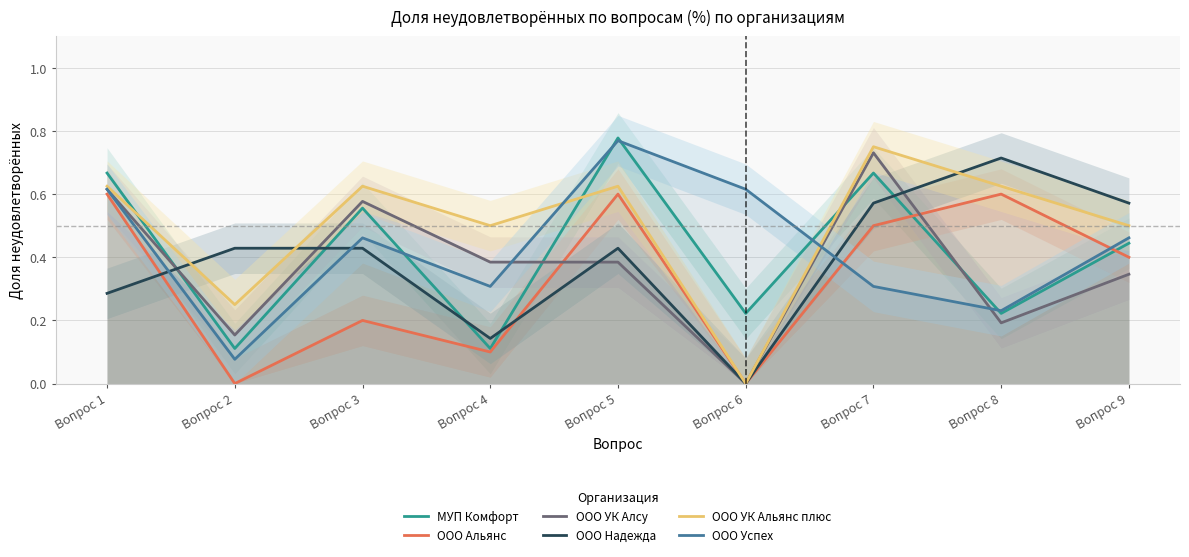

Between which two adjacent categories do МУП Комфорт and ООО Альянс first intersect?

Вопрос 7 and Вопрос 8